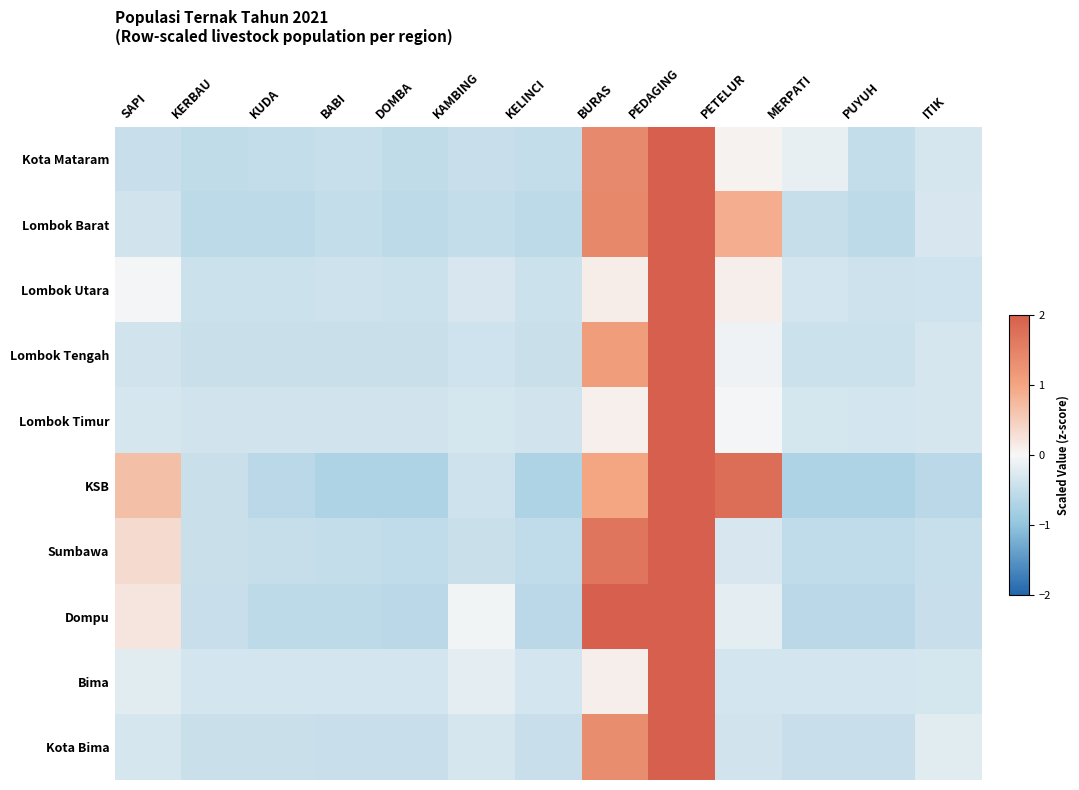

Between BABI and SAPI, which is larger?

SAPI